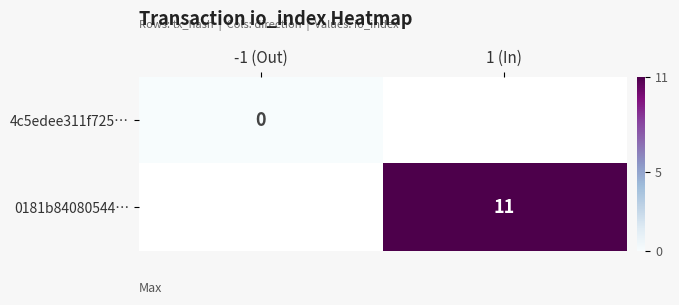

Is it true that 0181b84080544… equals 11 at 1 (In)?

True